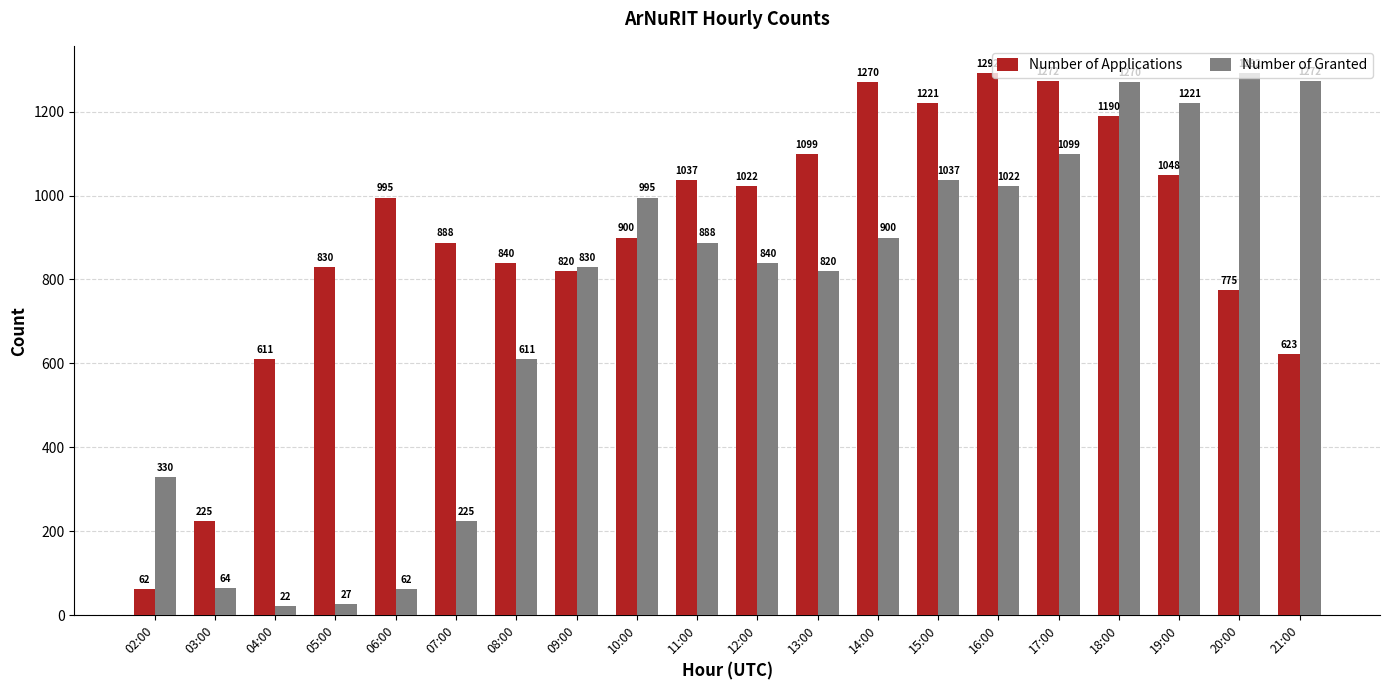

True or false: Number of Applications has a value of 492 at 08:00.

False